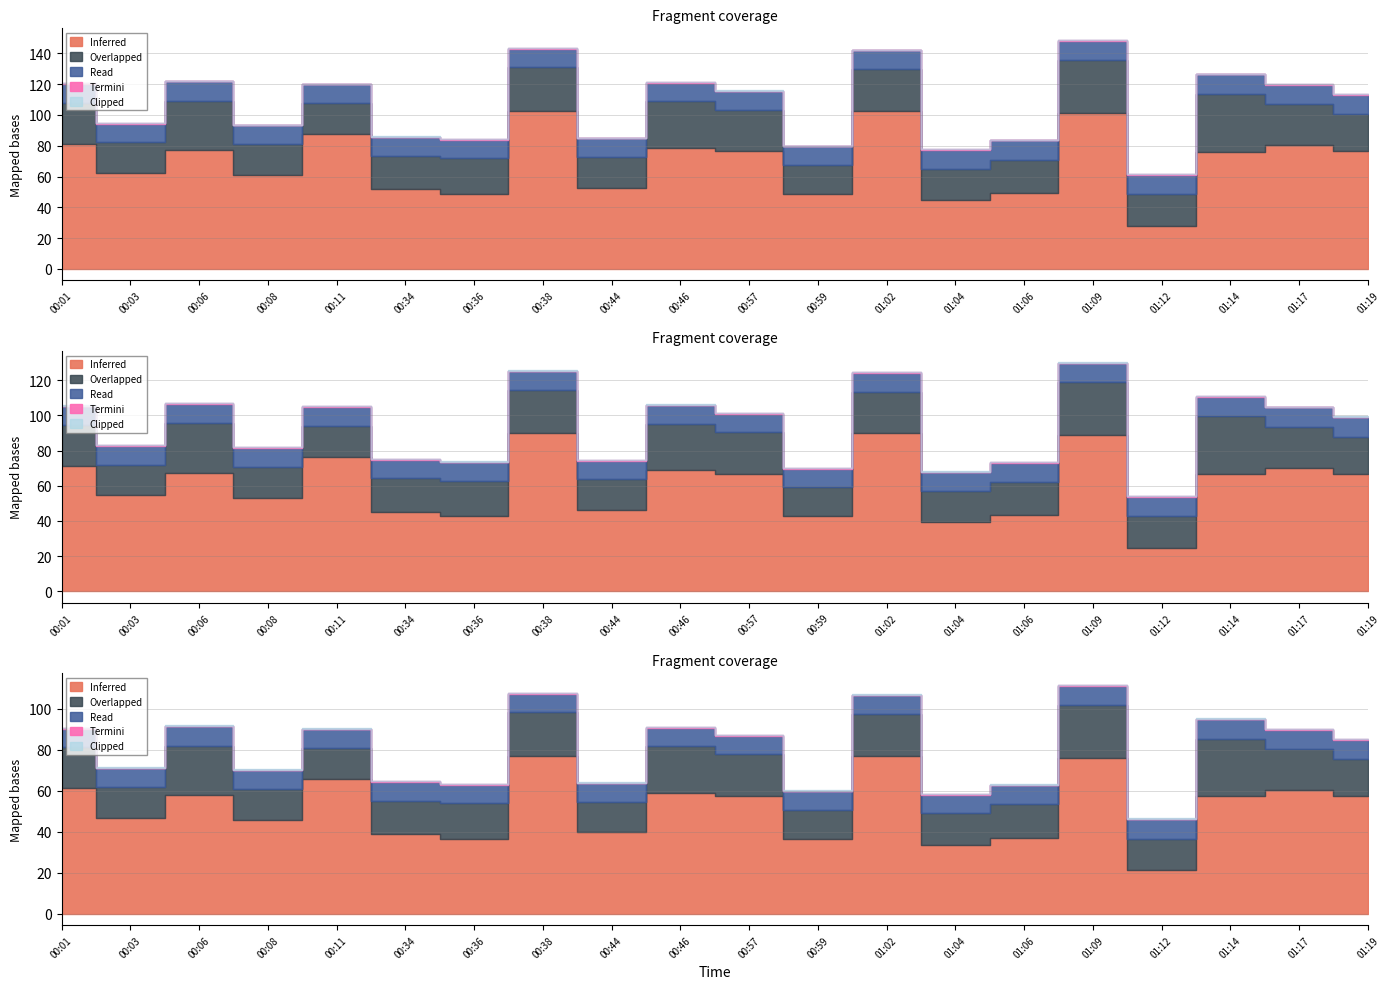

What position from the left is 01:17?

19